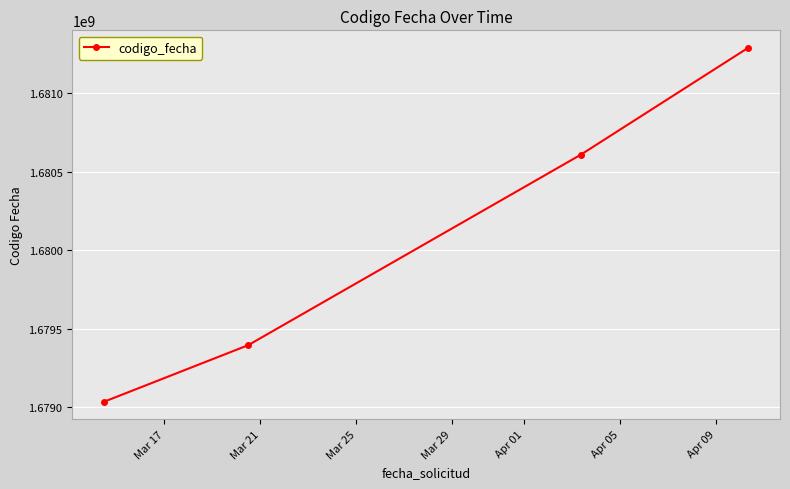

How many values are below 1680609241?

2